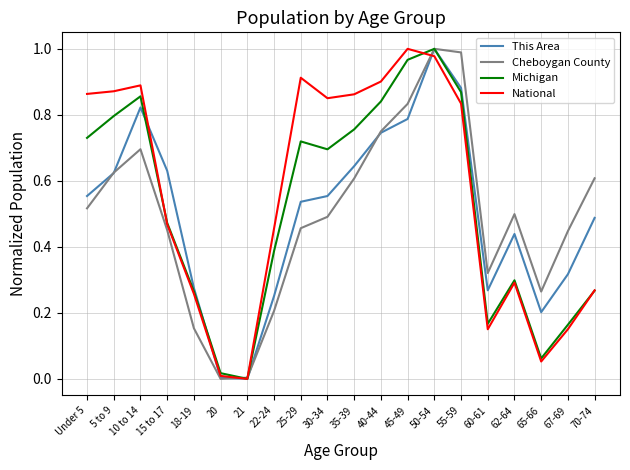

Between 20 and 65-66, which series saw the biggest shift?

Cheboygan County